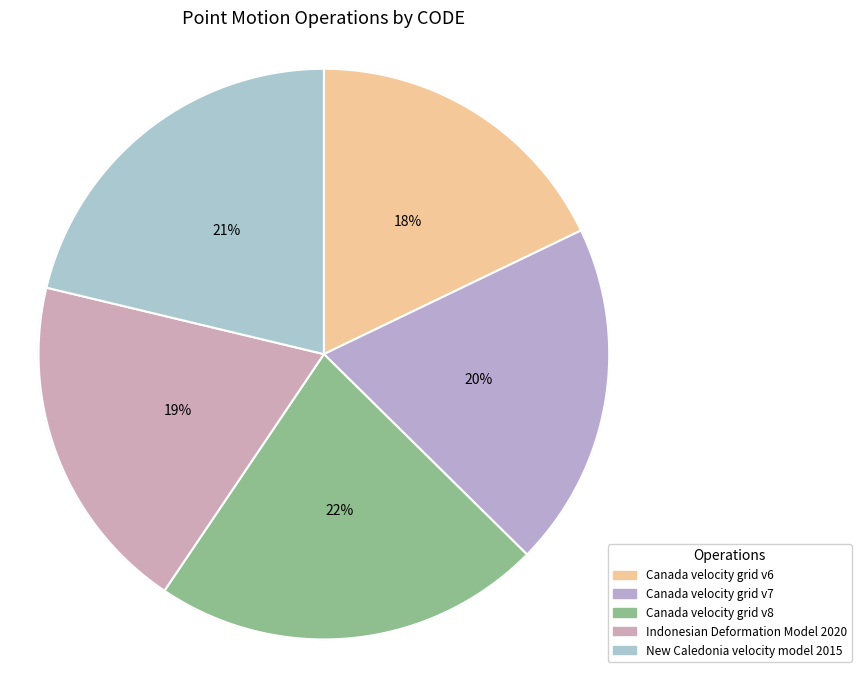

Rank the categories by value from highest to lowest.

Canada velocity grid v8, New Caledonia velocity model 2015, Canada velocity grid v7, Indonesian Deformation Model 2020, Canada velocity grid v6